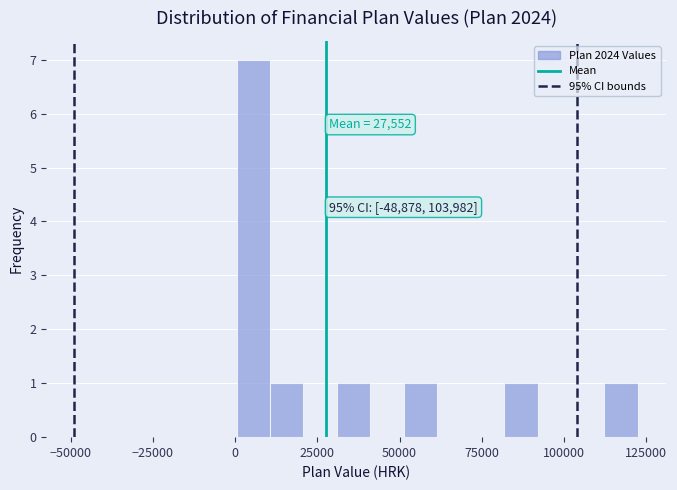

Around what value on the x-axis is the tallest bar? Give the approximate position of its centre, as read against the axis.

5000